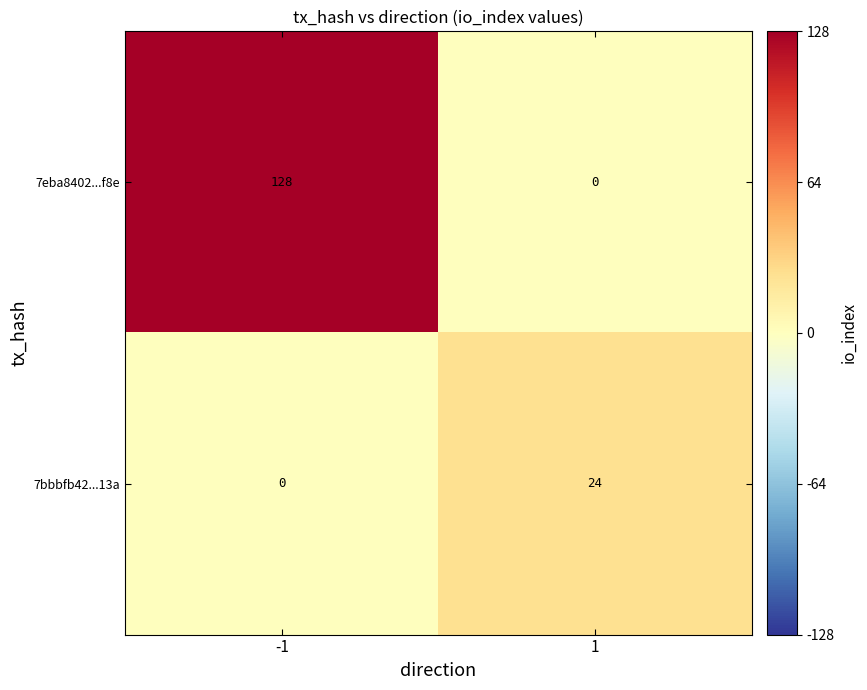

What is the maximum value shown in the chart?

128